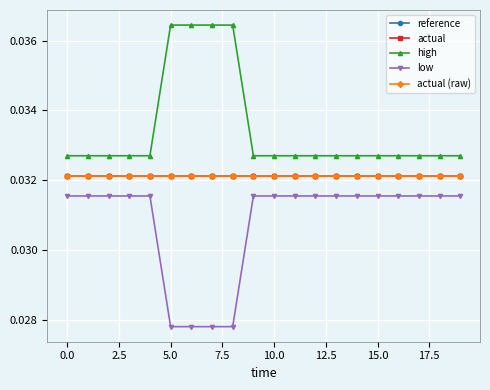

Is this an area chart (filled region under the line)?

No